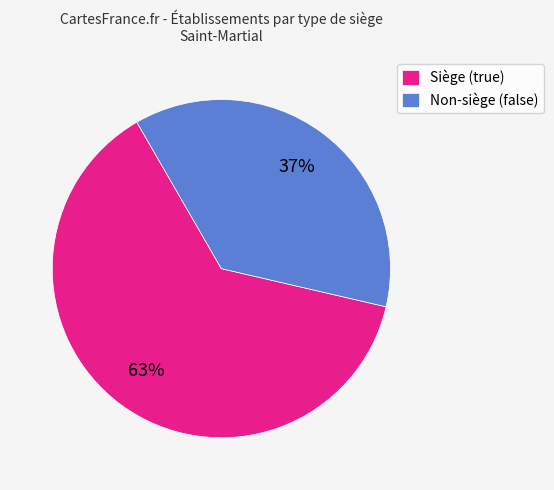

What percentage is the Siège (true) slice, to the nearest percent?

63%